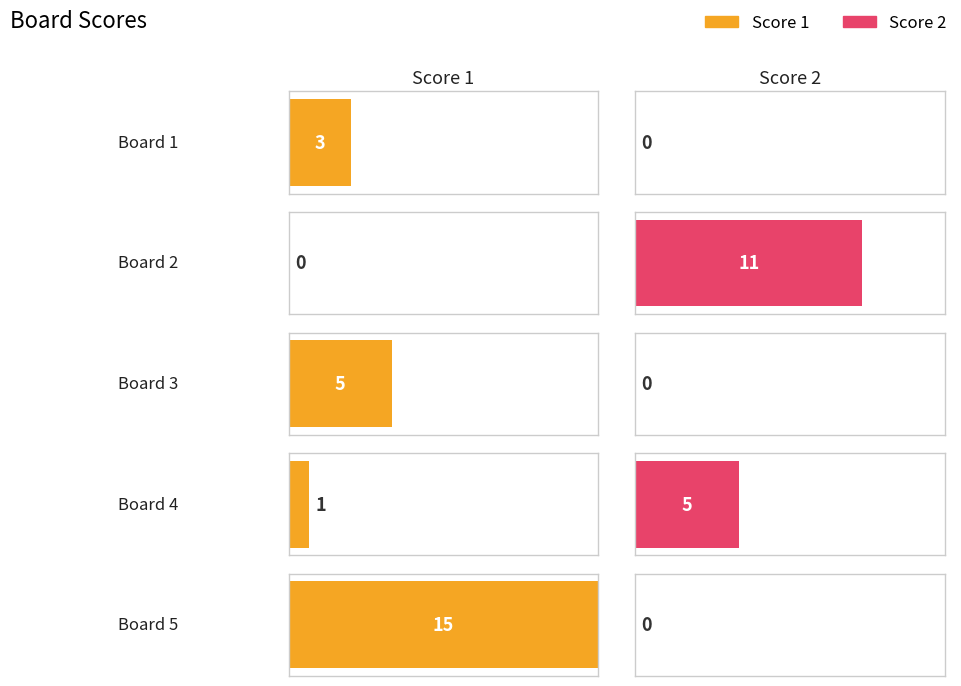

What is the greatest value displayed?

15